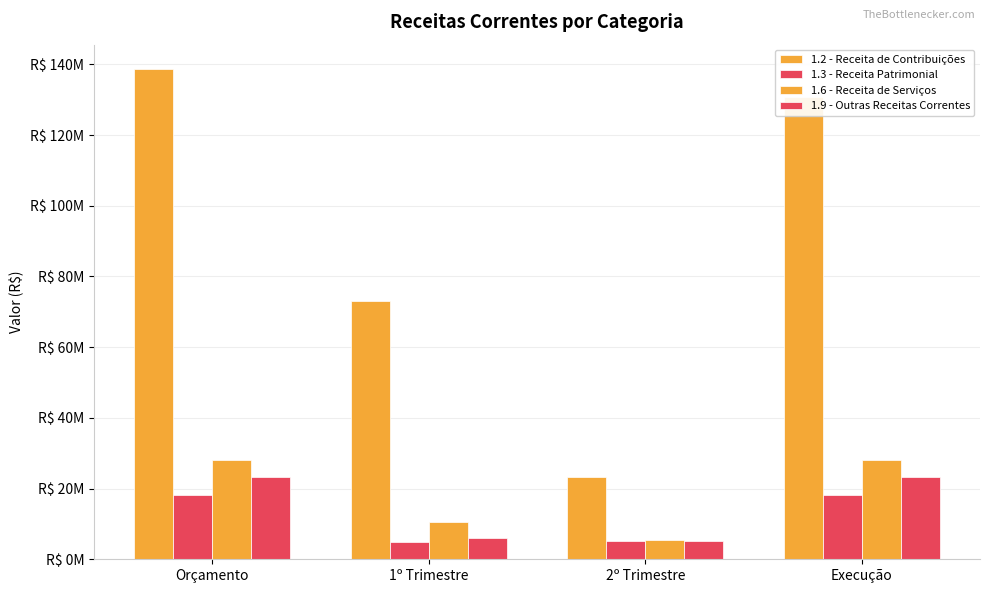

Does the chart contain stacked bars?

No